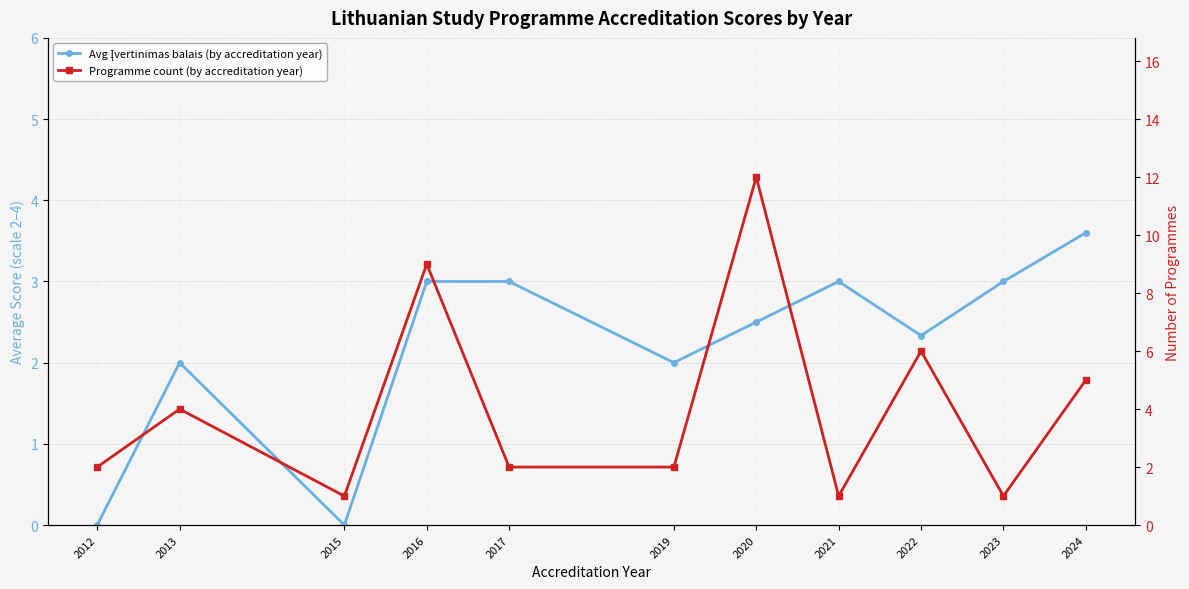

Rank the categories by Avg Įvertinimas balais (by accreditation year) value from highest to lowest.

2024, 2016, 2017, 2021, 2023, 2020, 2022, 2013, 2019, 2012, 2015